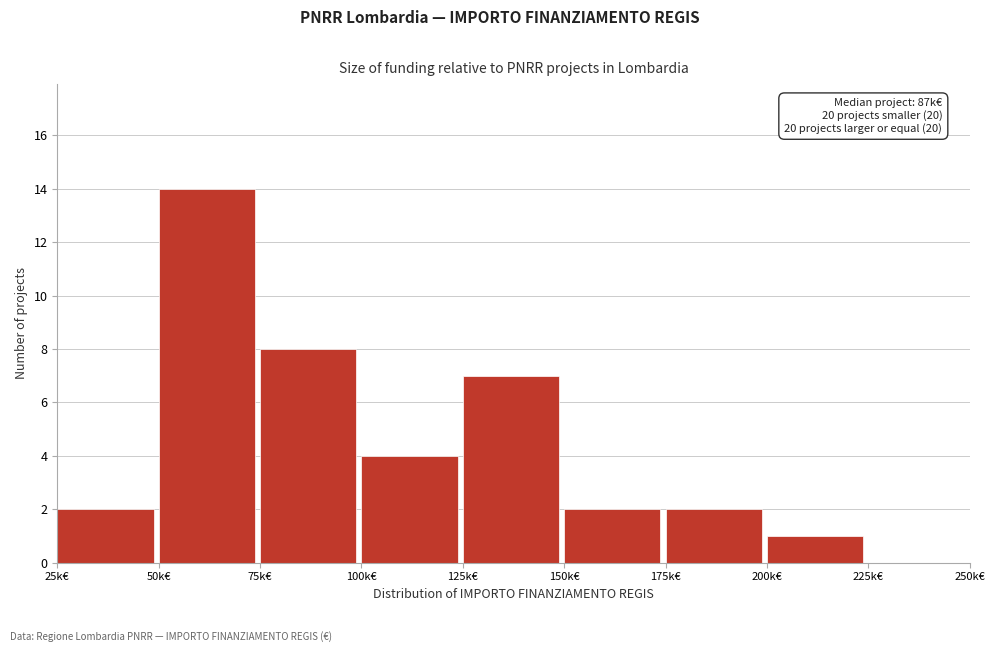

Reading left to right, list all the values displayed in this chart.

25k€=2	50k€=14	75k€=8	100k€=4	125k€=7	150k€=2	175k€=2	200k€=1	225k€=0